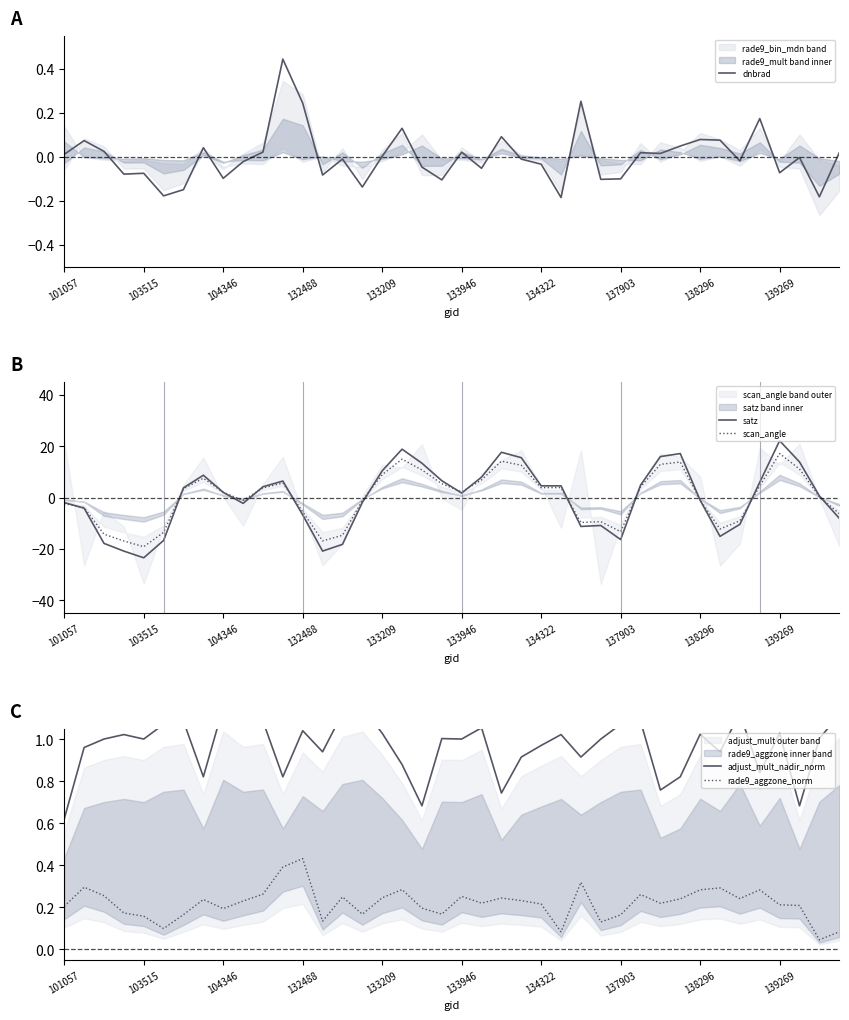

Which category has the highest value in the scan_angle series?

139269